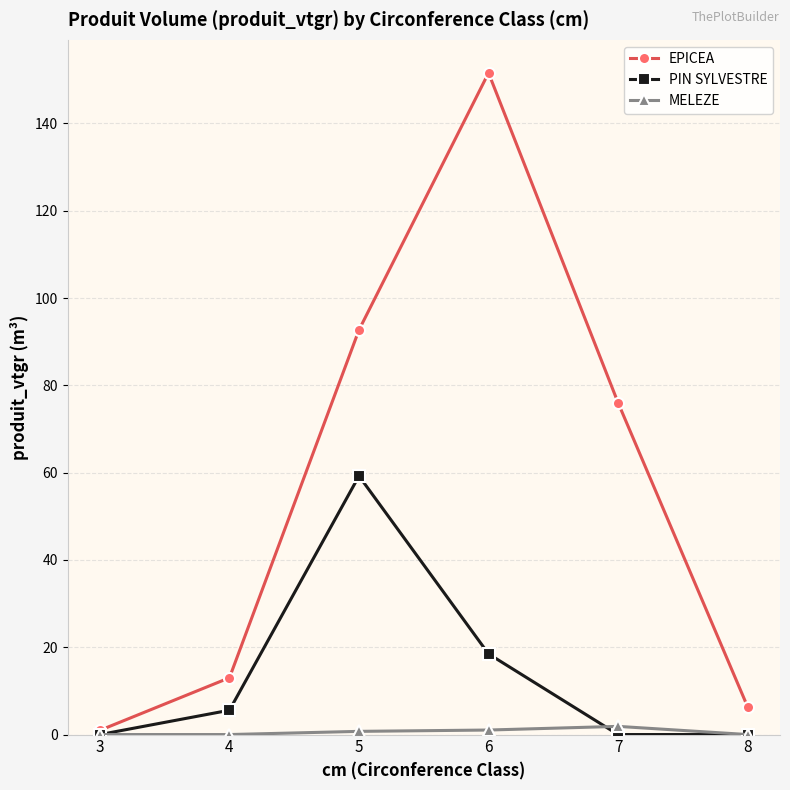

Where does the EPICEA series first go above 76?

5